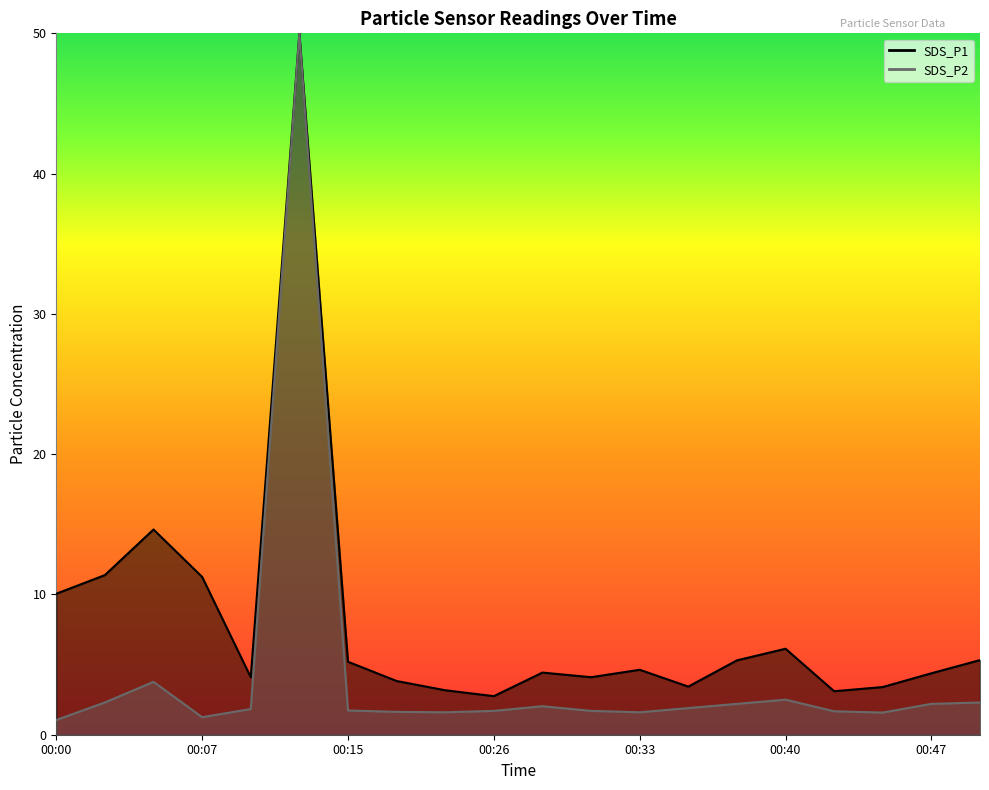

Rank the categories by value from lowest to highest.

00:00, 00:07, 00:45, 00:20, 00:33, 00:18, 00:43, 00:26, 00:30, 00:15, 00:10, 00:35, 00:28, 00:38, 00:47, 00:02, 00:50, 00:40, 00:05, 00:13